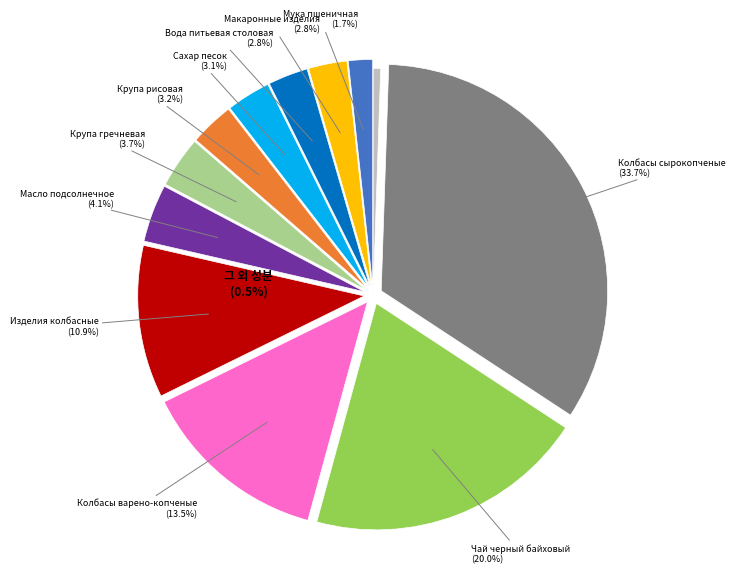

Is it true that Макаронные изделия is 13% of the pie?

False